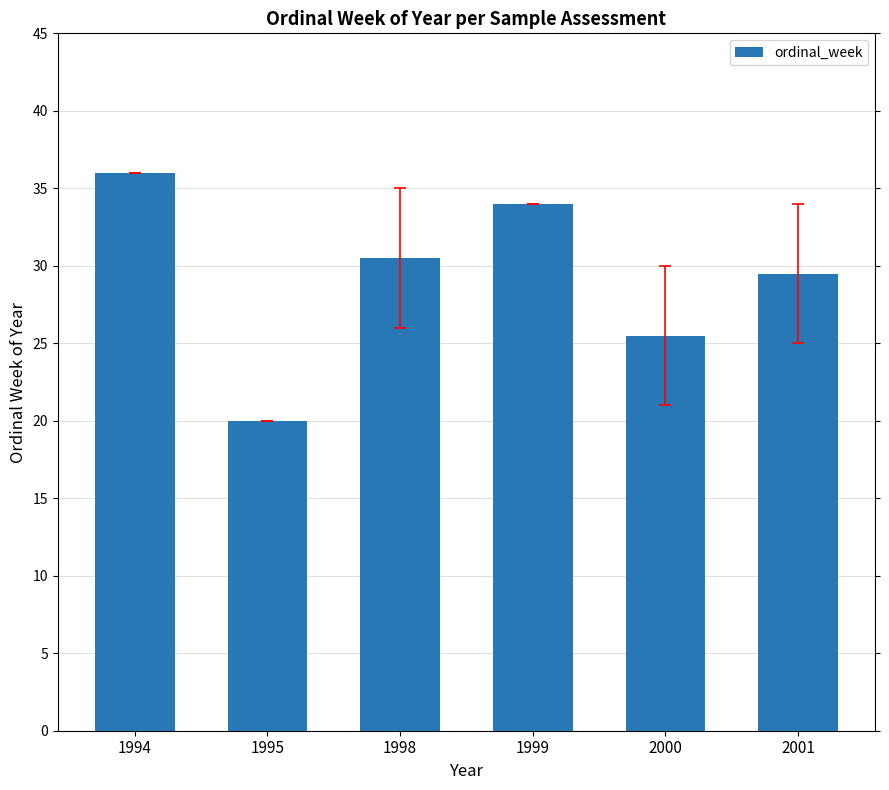

At which label does the data first exceed 30?

1994